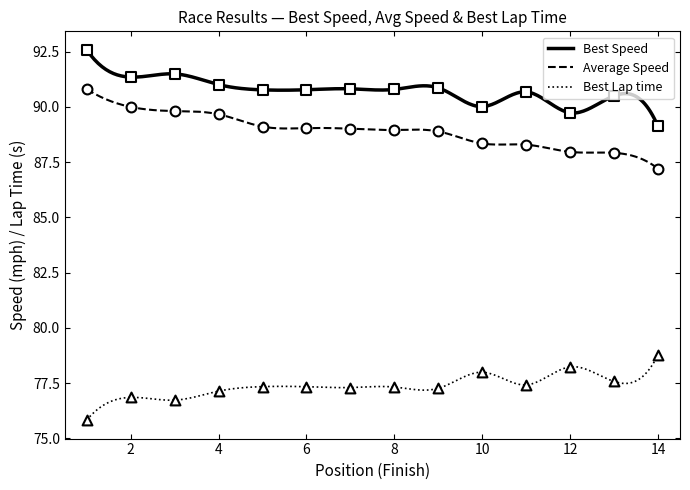

What are all the series names shown in the legend?

Best Speed, Average Speed, Best Lap time